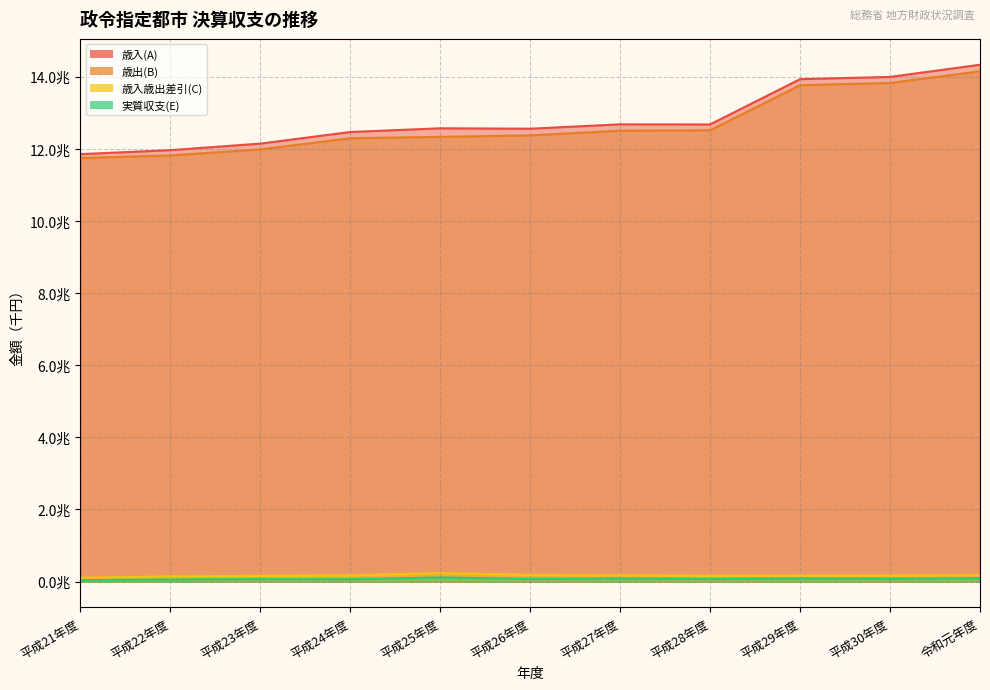

At how many categories does at least one series exceed 7017045721?

11